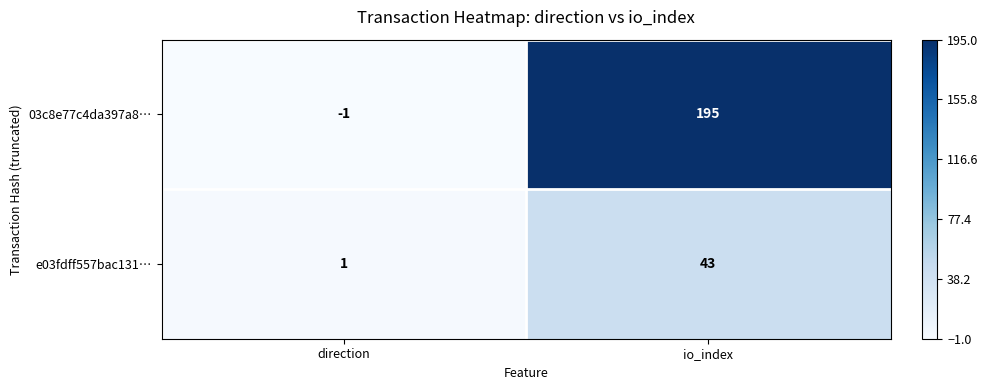

Which category has the lowest value across all series?

direction